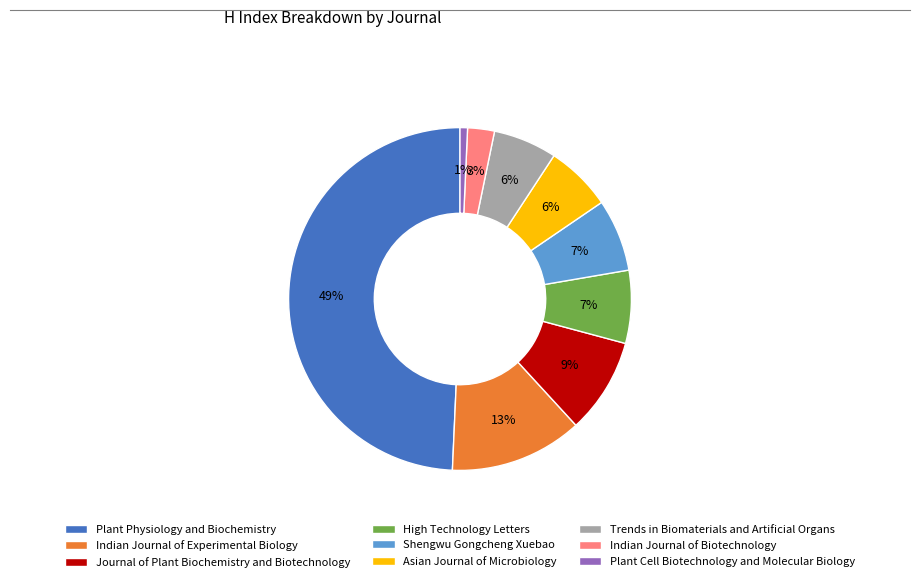

The Plant Physiology and Biochemistry slice represents 49% of the pie. True or false?

True